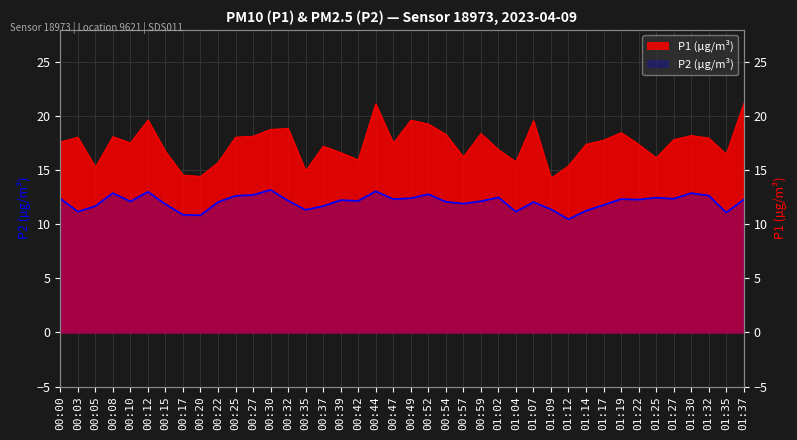

Where is the first local minimum for P1?

00:05